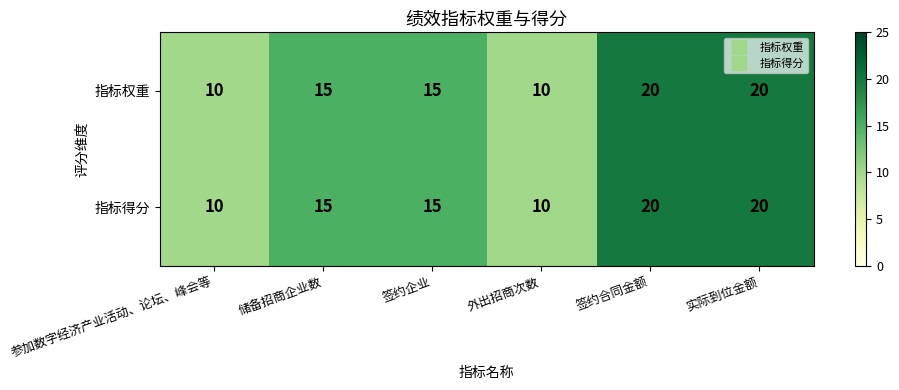

True or false: 指标权重 has a value of 20 at 实际到位金额.

True